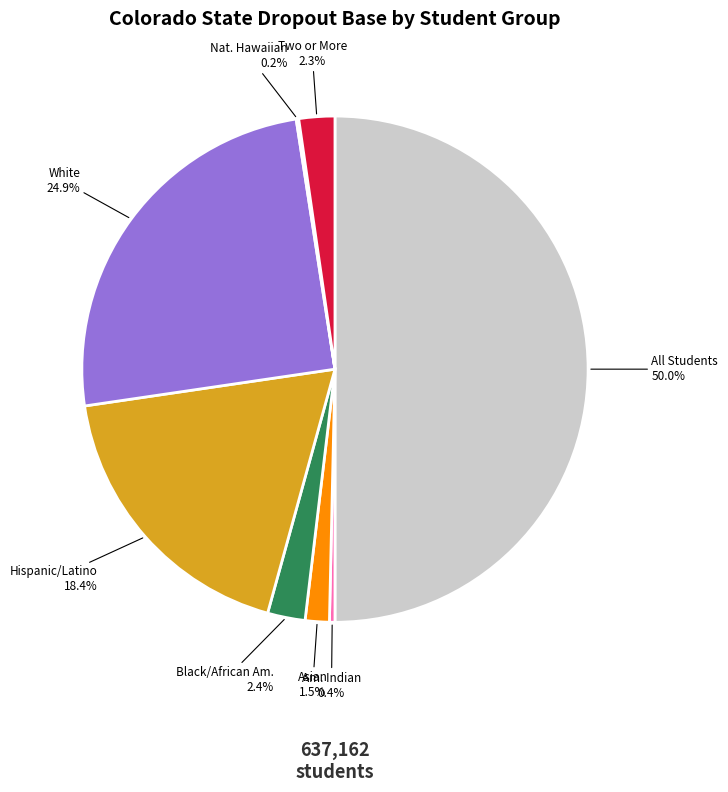

How many segments does this pie chart have?

8